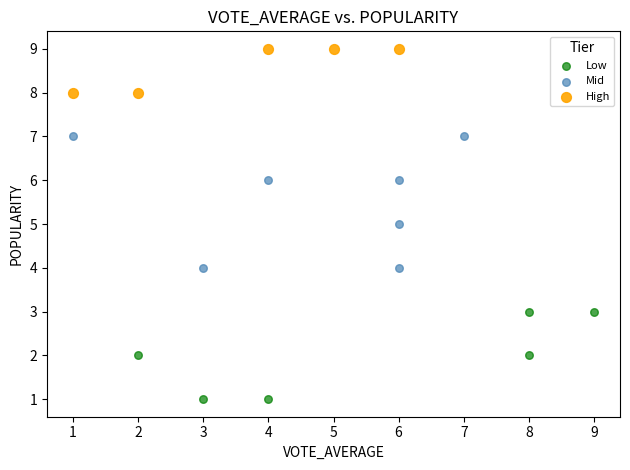

Which series reaches the maximum Y coordinate?

High